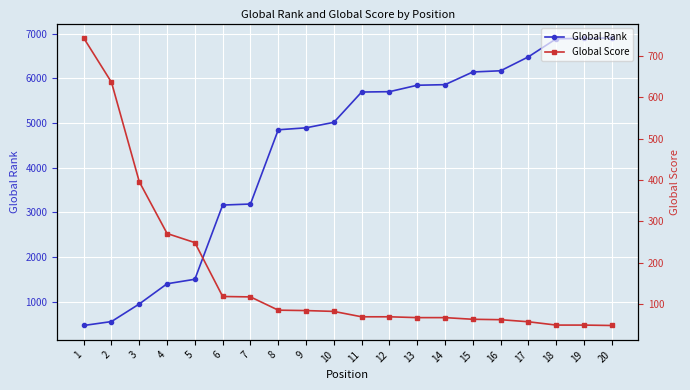

Reading left to right, what are all the values shown in this chart?

Global Rank: 467	555	949	1401	1502	3163	3186	4848	4892	5015	5693	5701	5845	5858	6142	6169	6481	6886	6893	6904
Global Score: 743	636	396	271	249	119	118	86	85	83	70	70	68	68	64	63	58	50	50	49